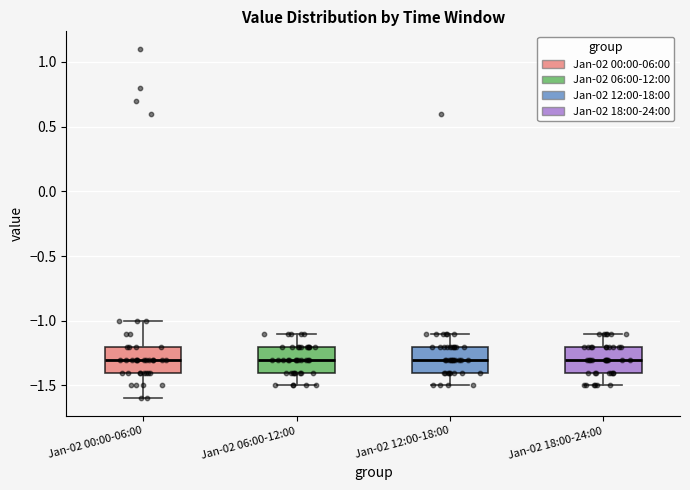

Reading left to right, transcribe this box plot: for each box, give where its median line is, the range the box spans, and where its two whiskers end, as read against the y-axis. The values are not printed on the chart, so give them approximately, as read against the axis.

Jan-02 00:00-06:00: median -1.3, box -1.4 to -1.2, whiskers -1.6 to -1.0
Jan-02 06:00-12:00: median -1.3, box -1.4 to -1.2, whiskers -1.5 to -1.1
Jan-02 12:00-18:00: median -1.3, box -1.4 to -1.2, whiskers -1.5 to -1.1
Jan-02 18:00-24:00: median -1.3, box -1.4 to -1.2, whiskers -1.5 to -1.1